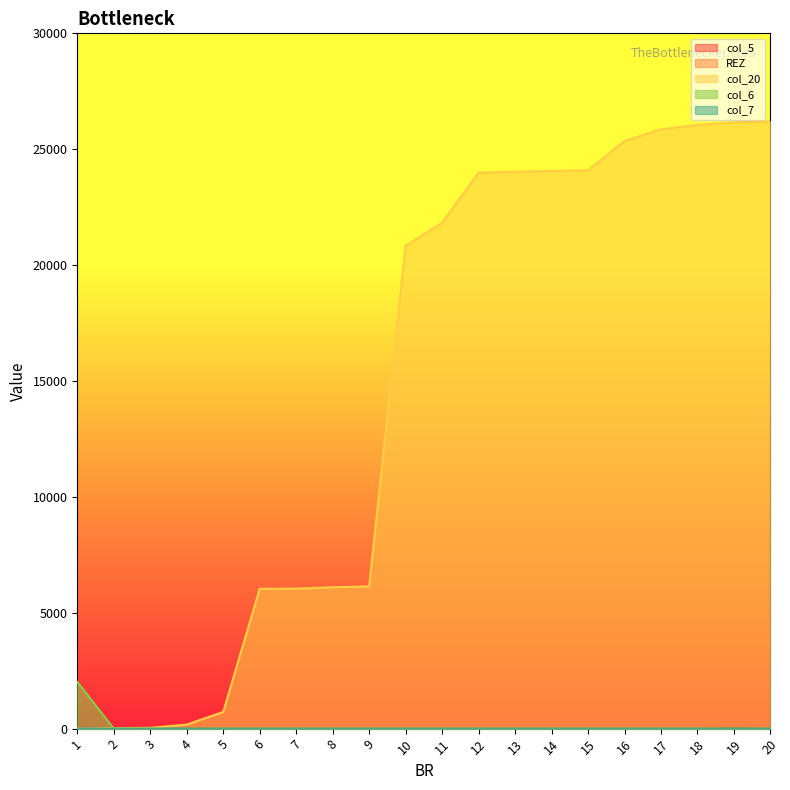

The value of col_20 at 19 is 26161. True or false?

True